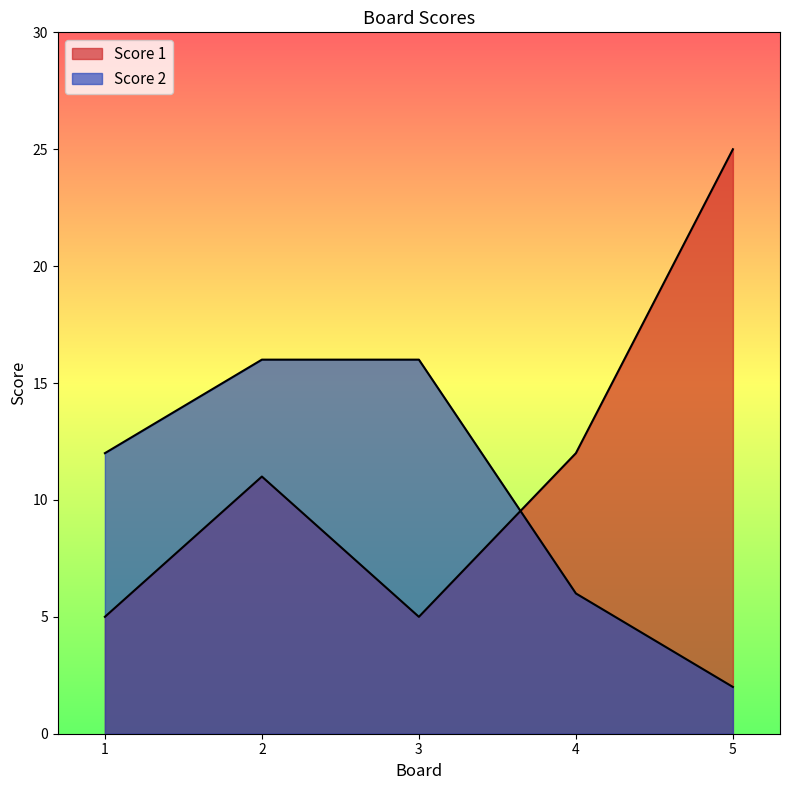

Where do Score 1 and Score 2 first cross each other?

3 and 4